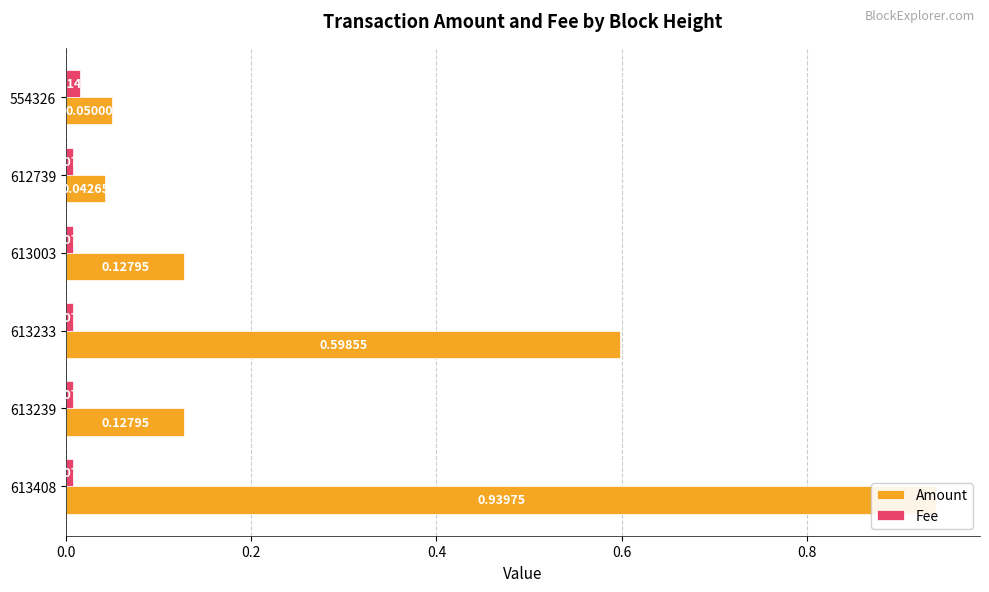

How many bars are there in each group?

2